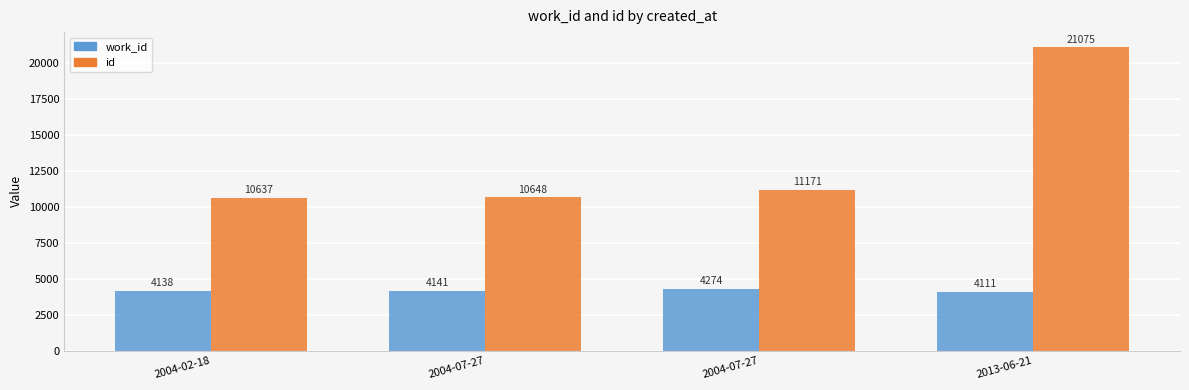

At 2004-07-27, list the series in order from smallest to largest.

work_id, id